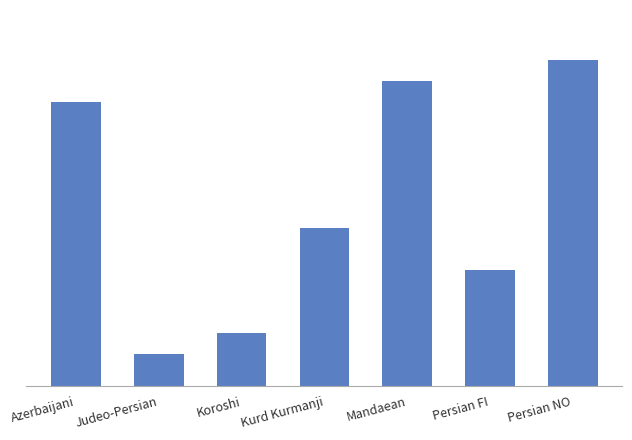

Does the chart contain any negative values?

No